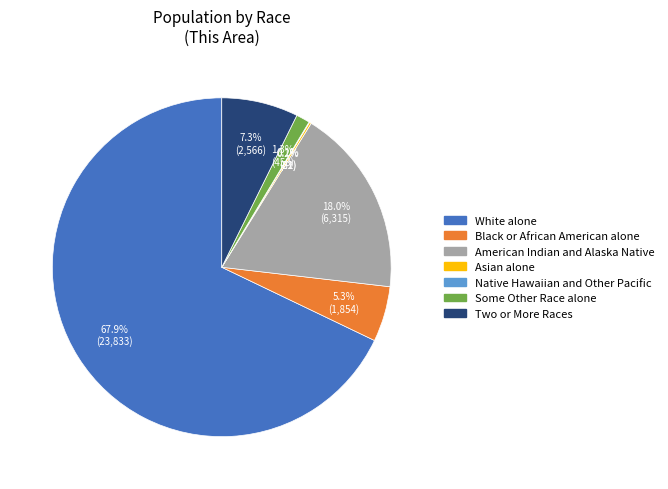

What is the largest slice in the pie chart?

White alone